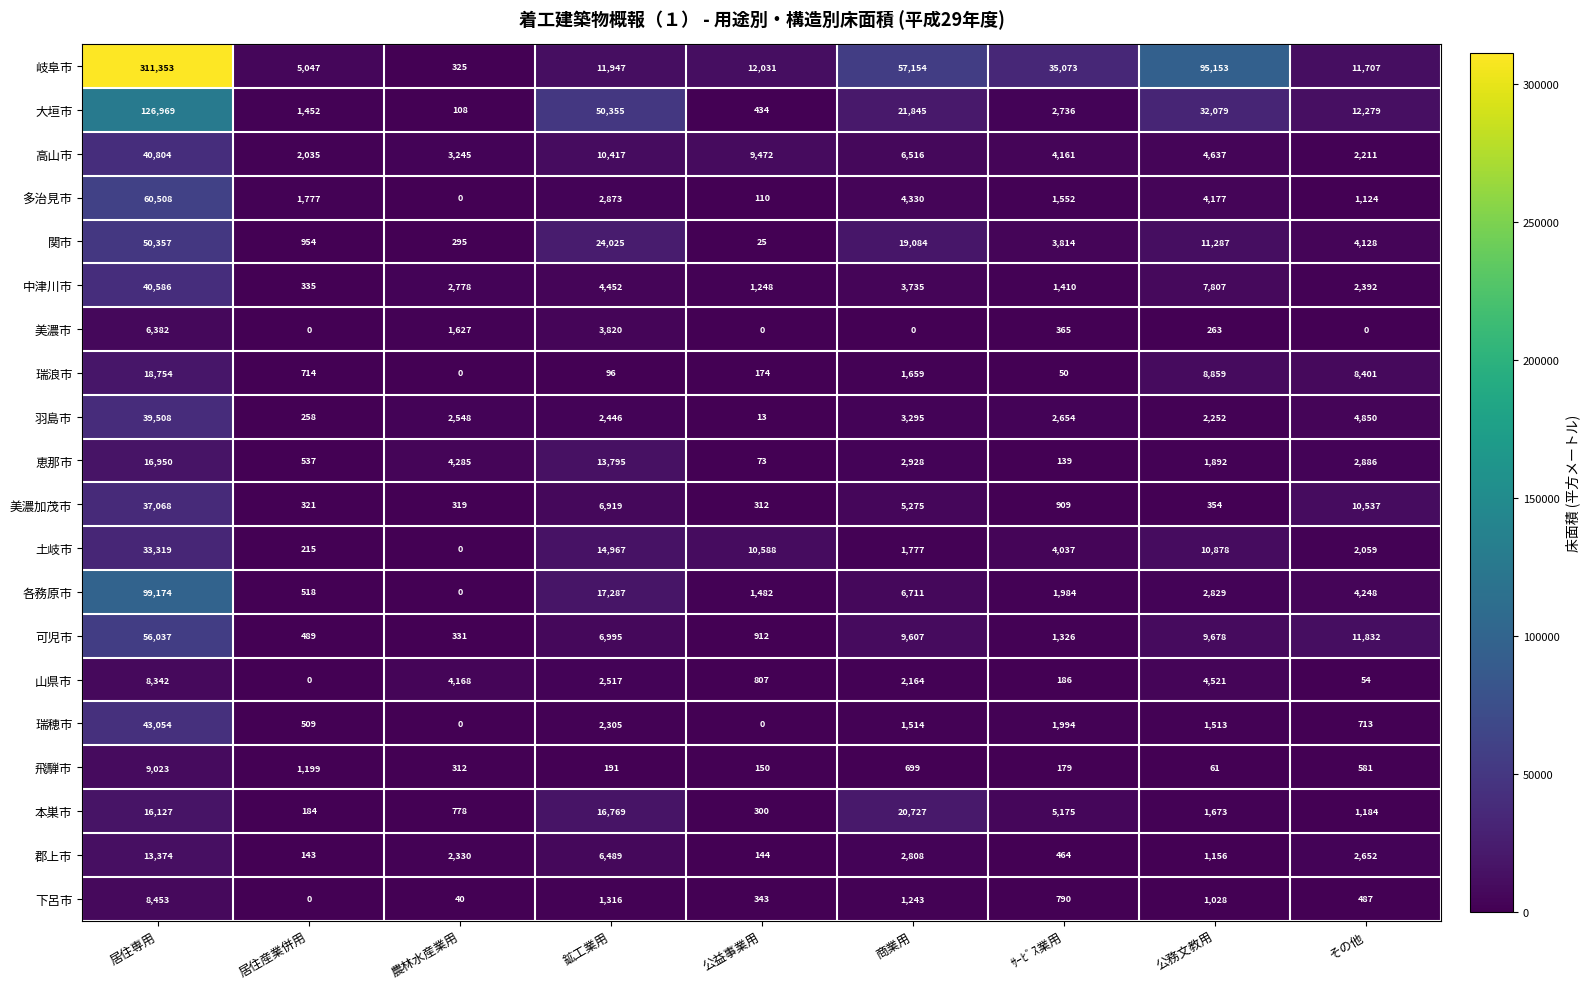

The 飛騨市 series shows 9023 at 居住専用. True or false?

True